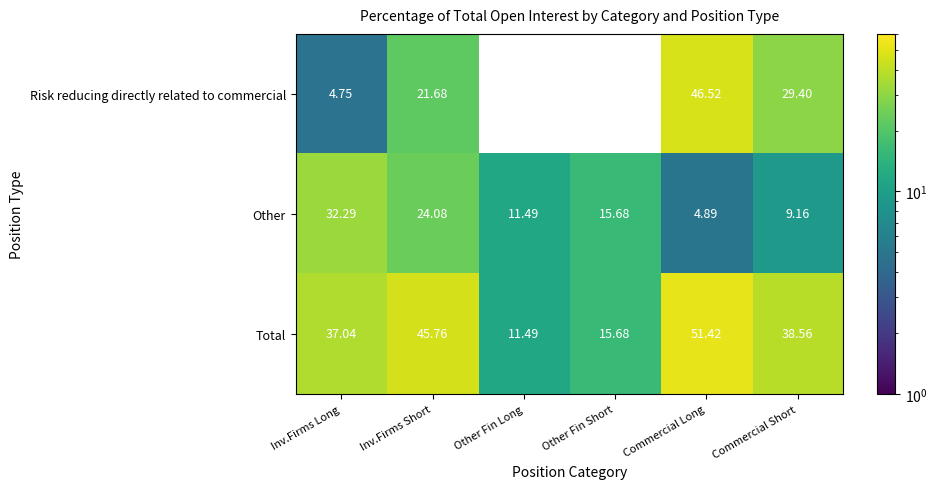

How many series are shown in this chart?

3